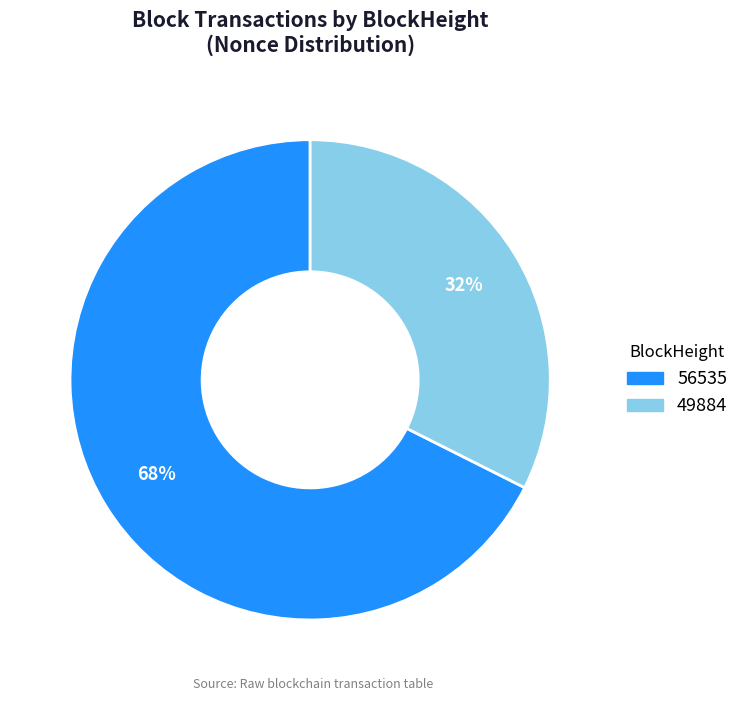

To the nearest percent, what is the average slice percentage?

50%